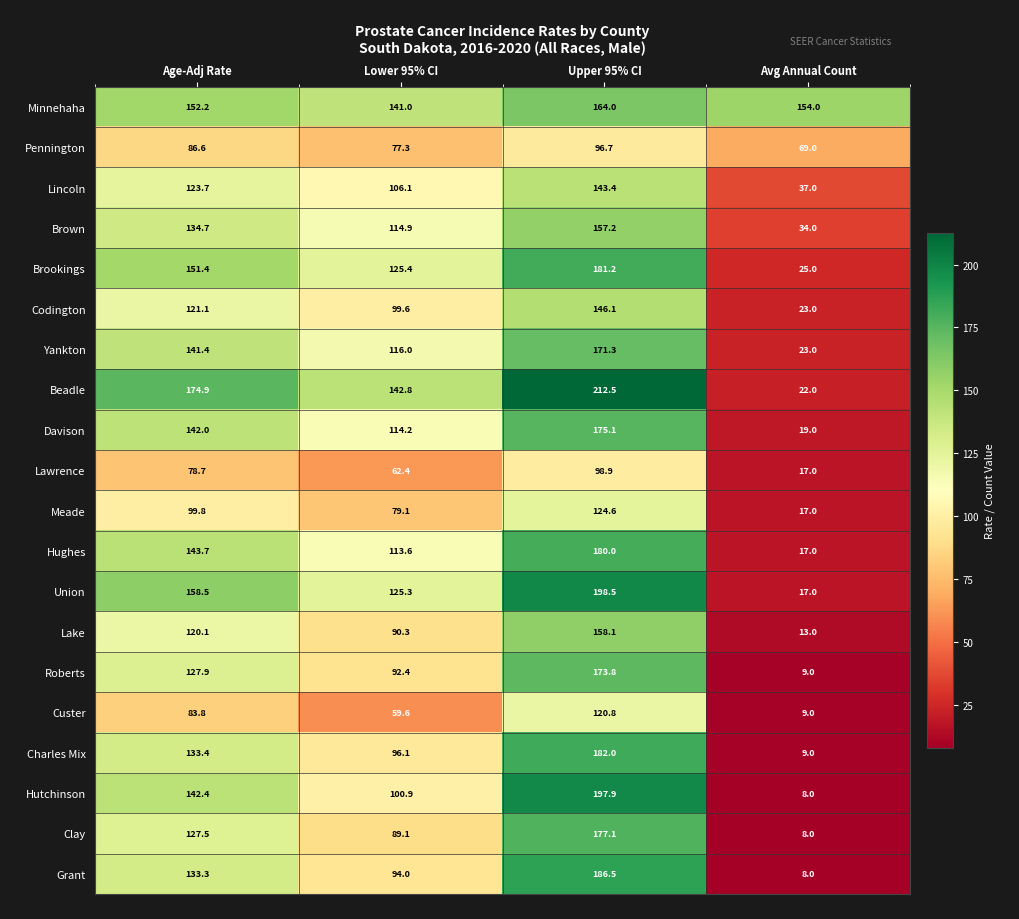

The value of Meade at Avg Annual Count is 7.5. True or false?

False